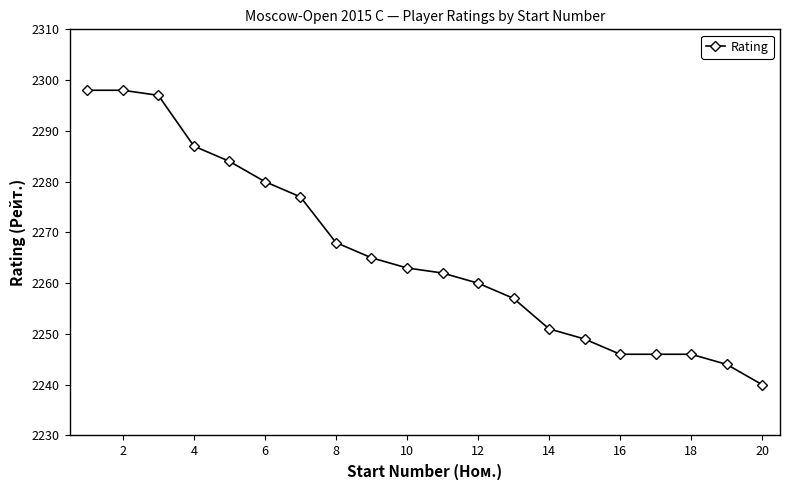

What is the average value?

2266